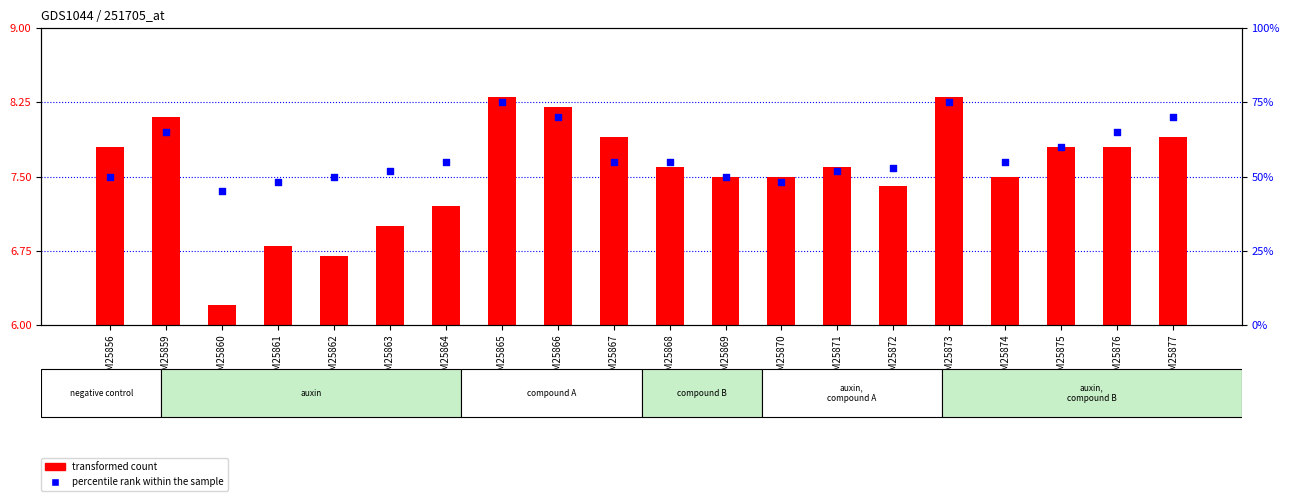

At which category is the sum across all series the highest?

GSM25865